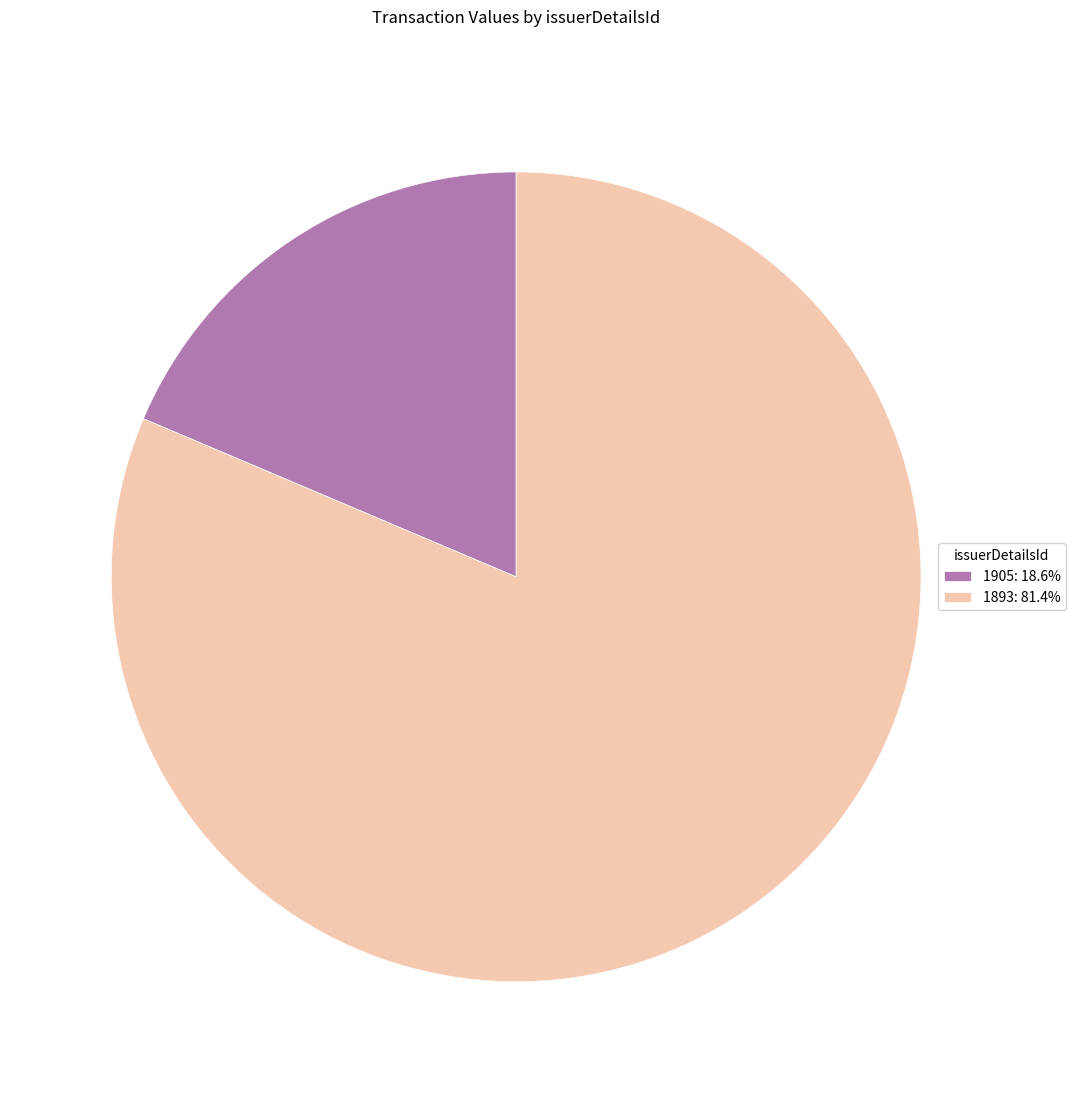

Does 1905: 18.6% represent more than half of the total?

No